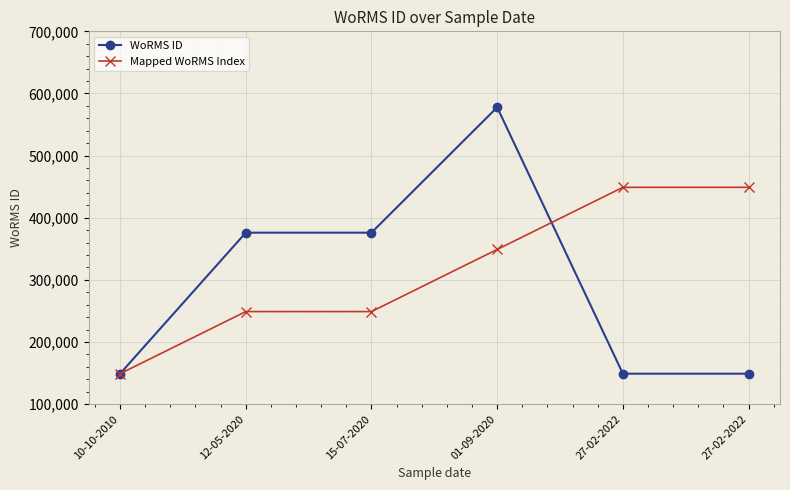

True or false: WoRMS ID has more than 1 interior local peaks.

False